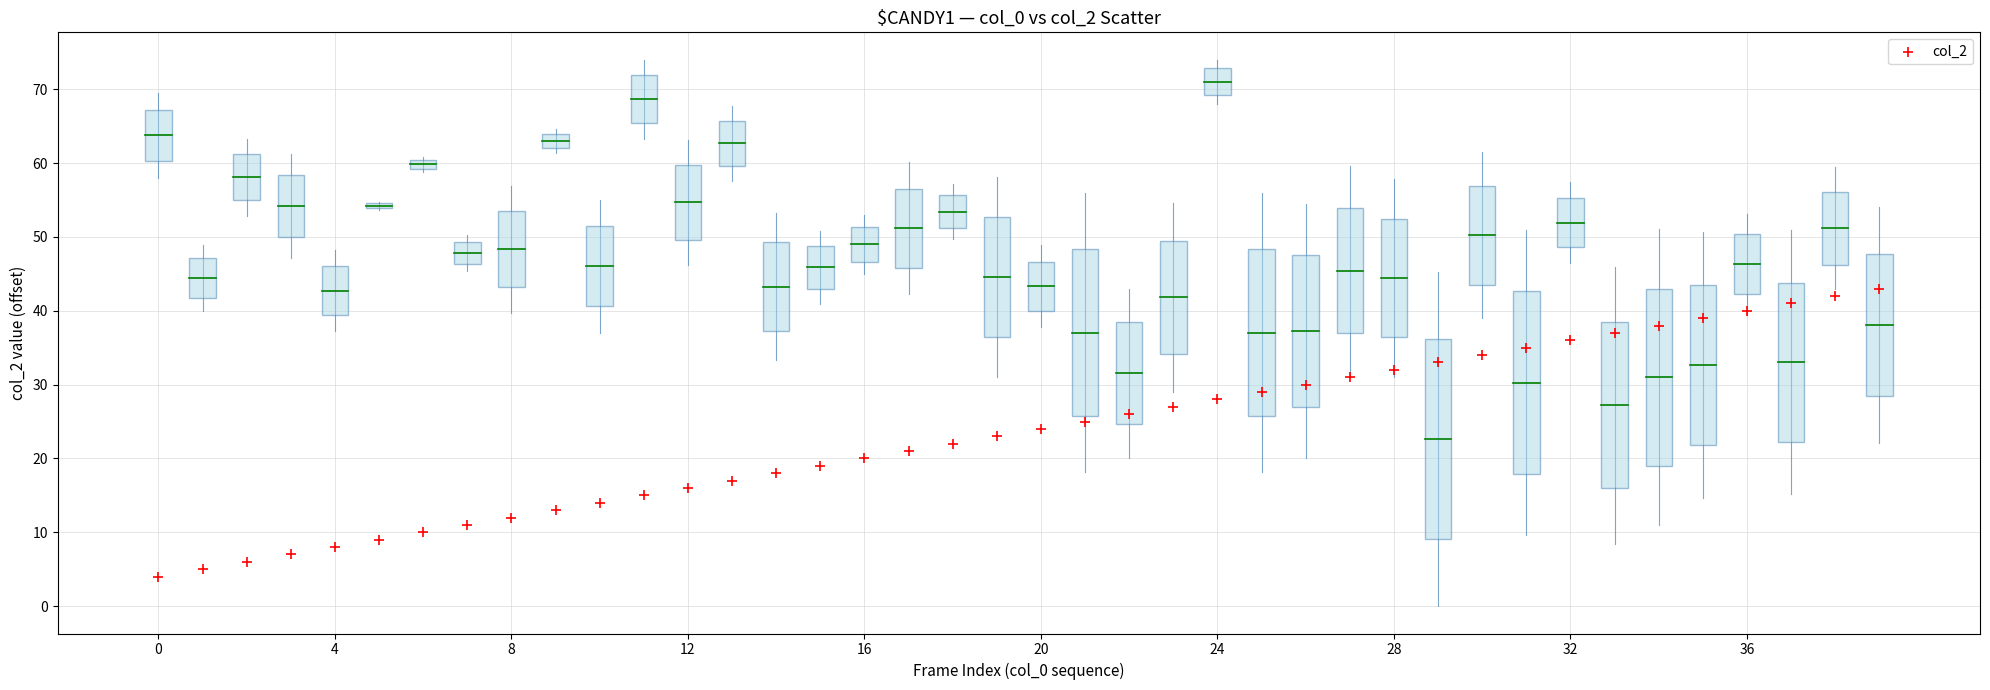

What is the range of Y values (max minus min)?

39